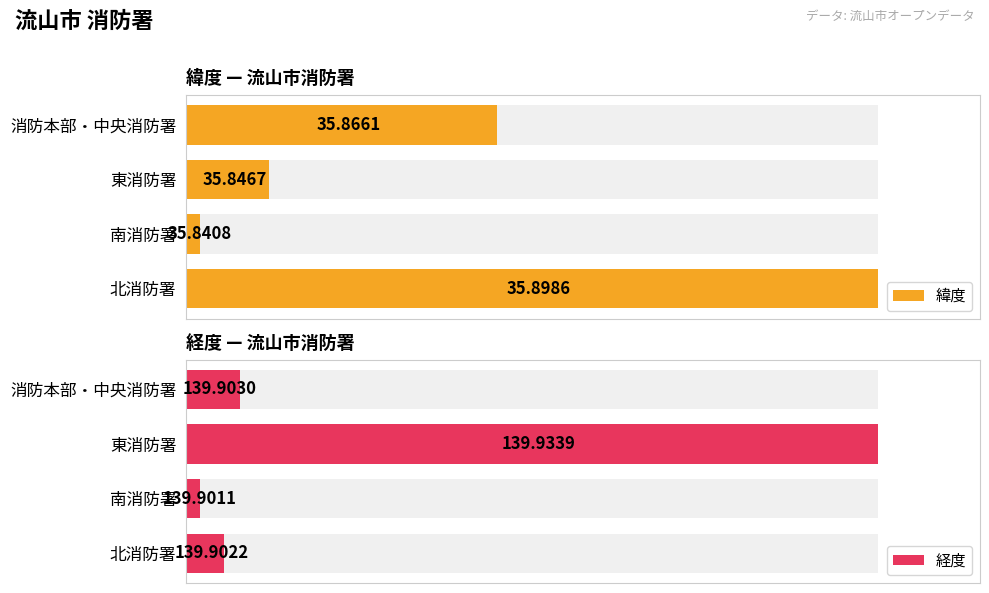

Which series has the largest total across all categories?

経度